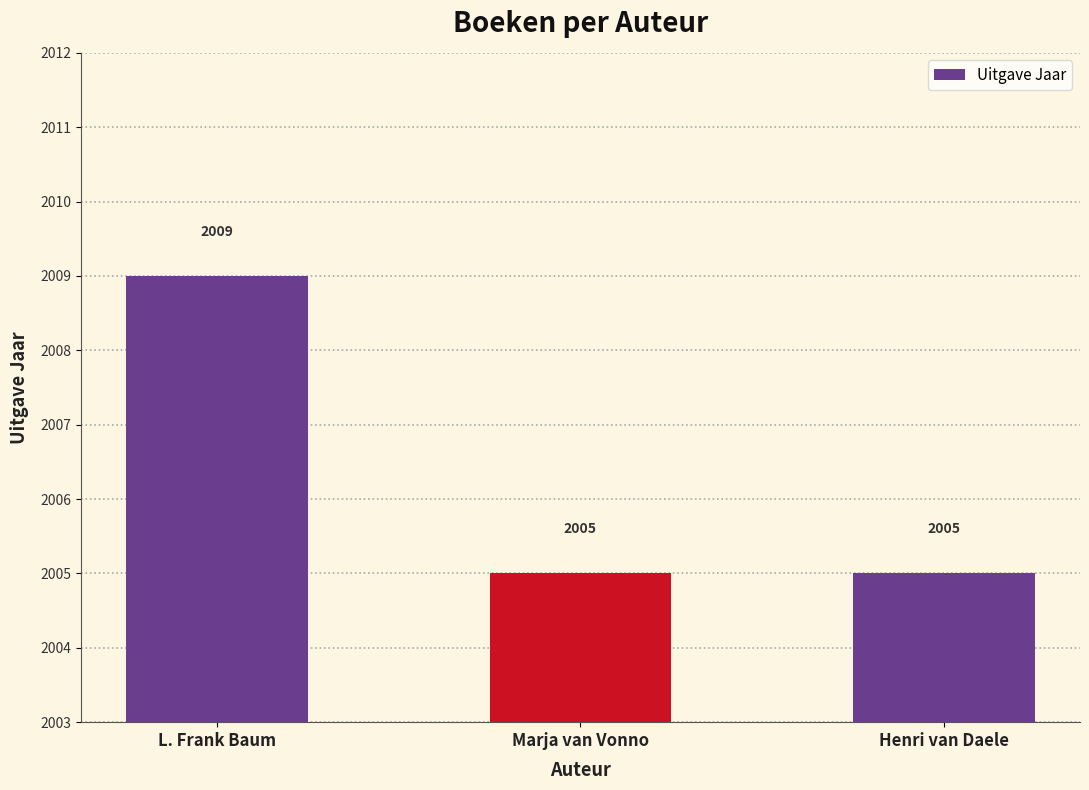

Reading right to left, extract all data points from this chart.

2005	2005	2009